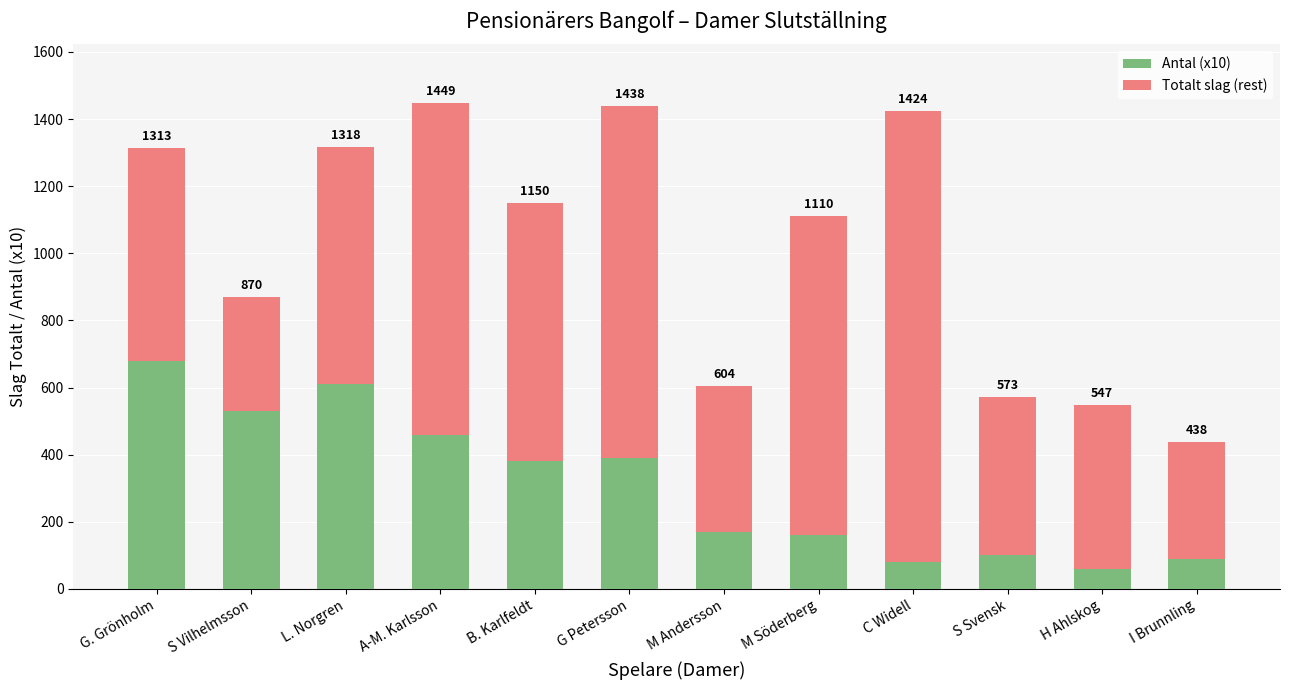

What is the total value across all series at G Petersson?

1438